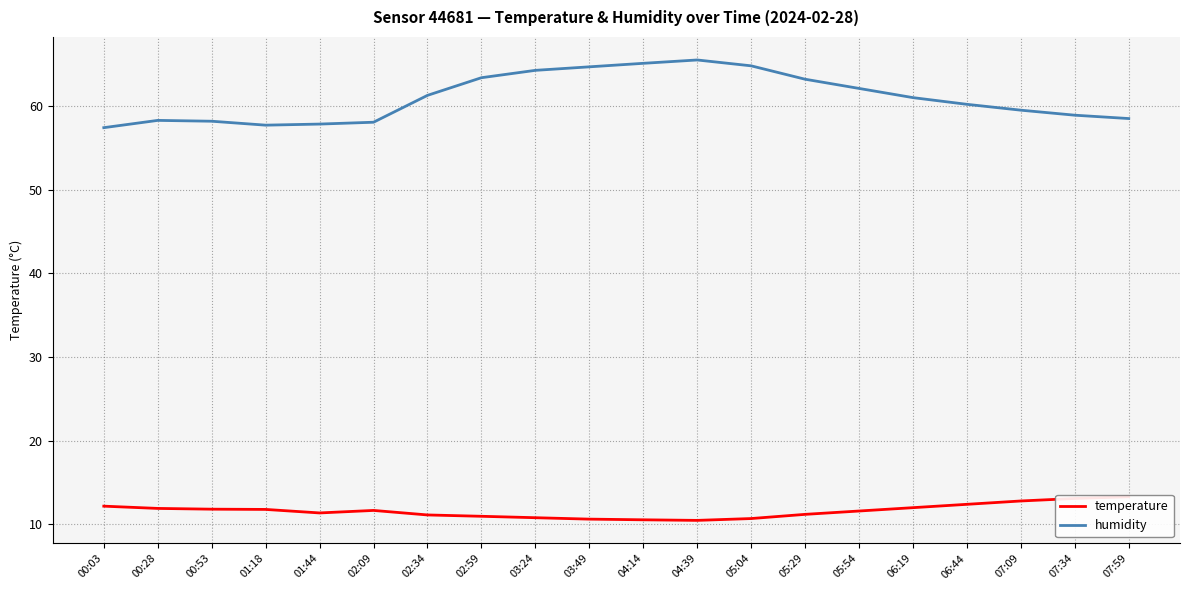

What is the value of the temperature point at the 7th from the left?

11.1